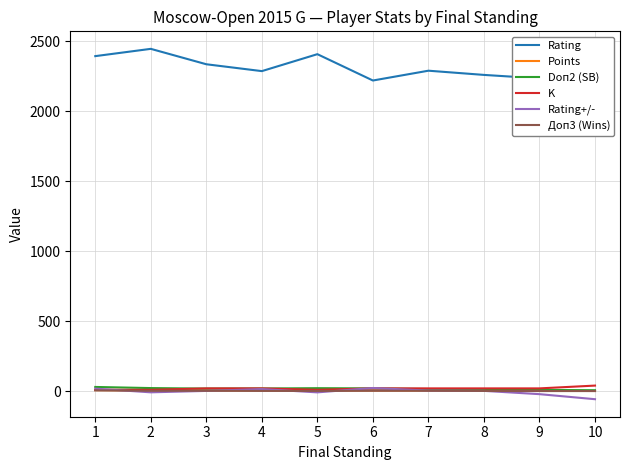

What are all the series names shown in the legend?

Rating, Points, Doп2 (SB), K, Rating+/-, Доп3 (Wins)